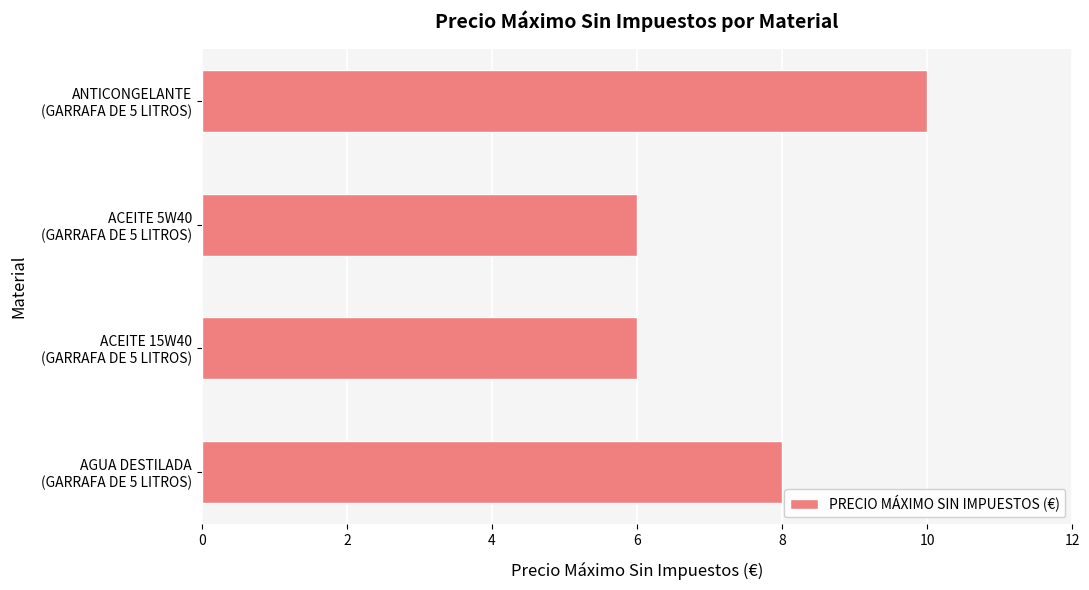

What is the difference between the maximum and minimum values?

4